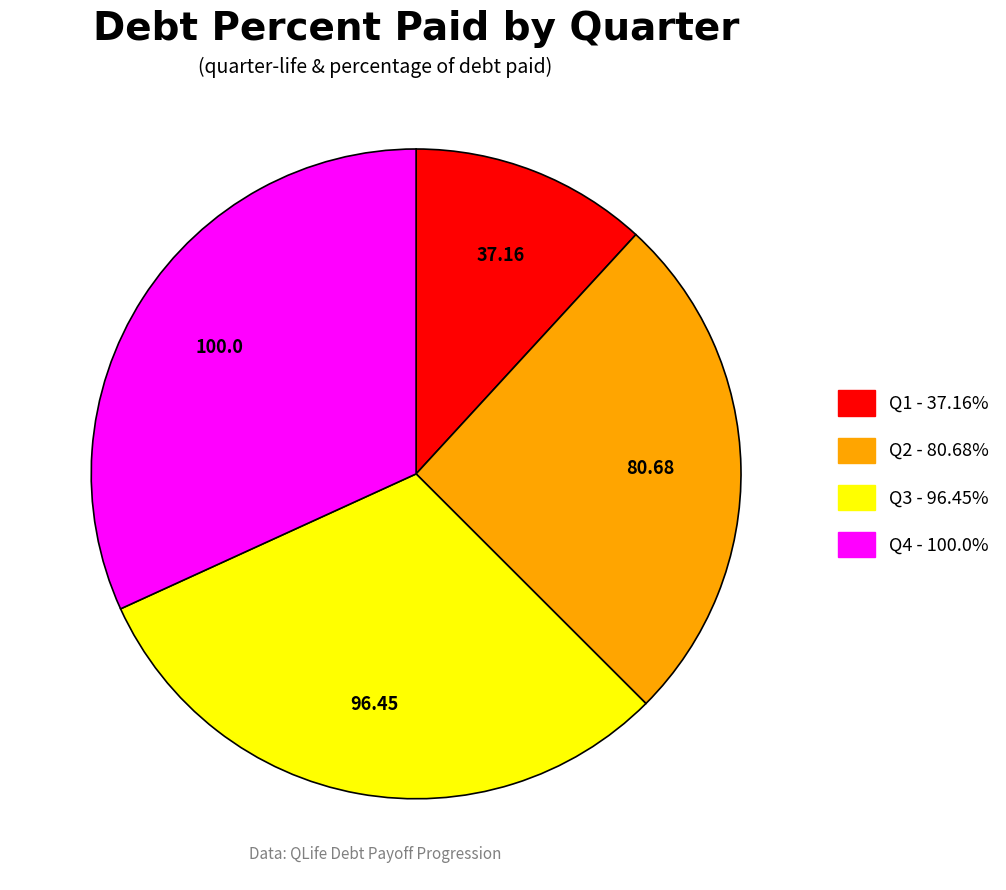

Which slice is the smallest?

Q1